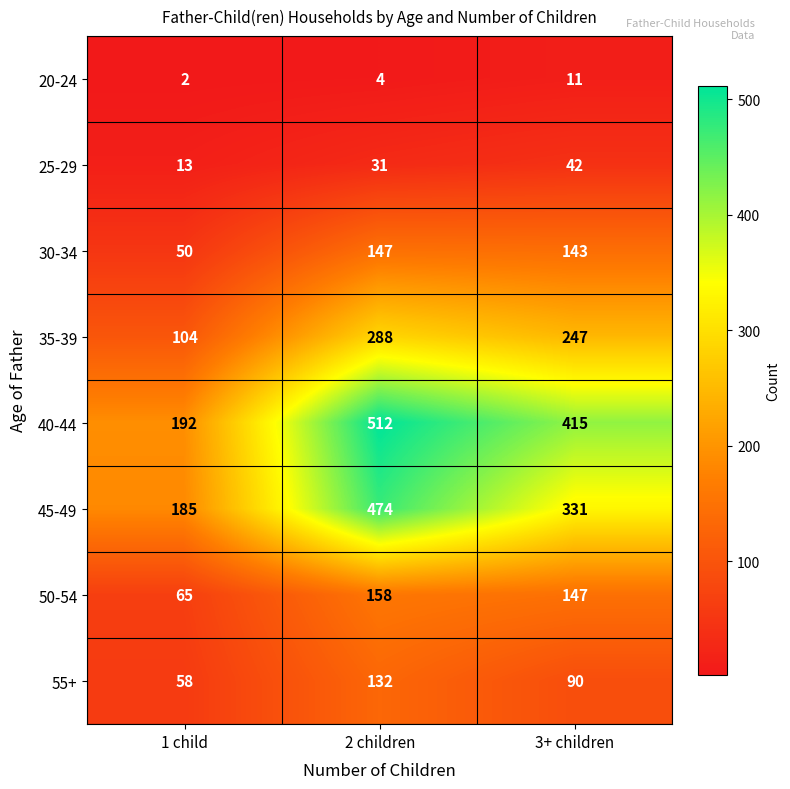

What is the average value of the 20-24 series?

6